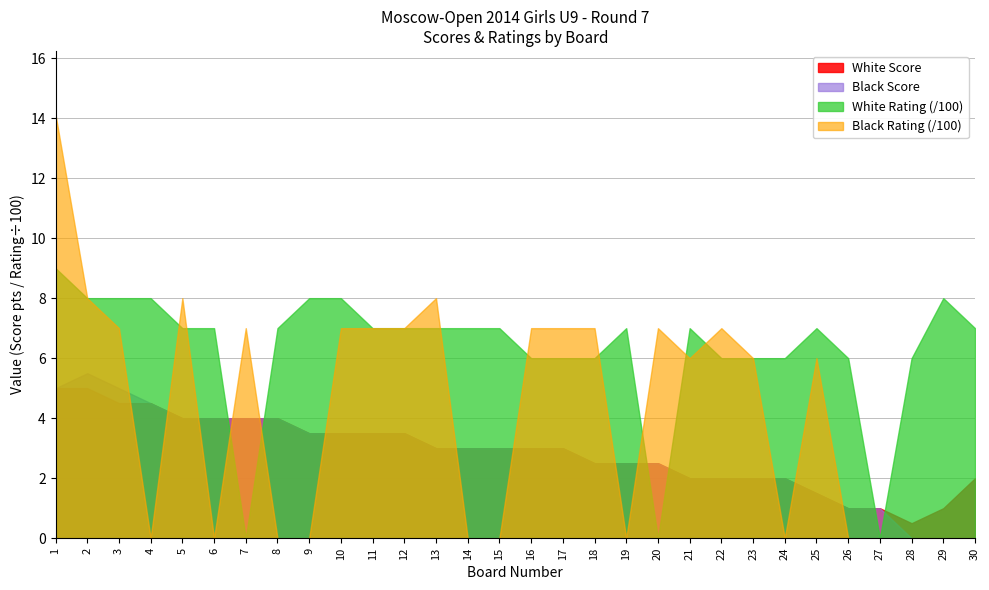

True or false: Black Score has a value of 3.5 at 10.

True